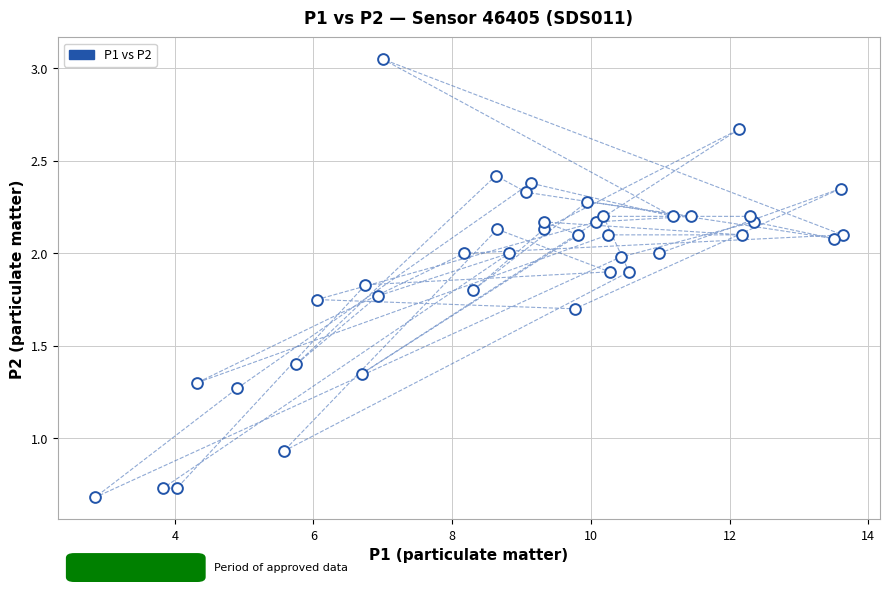

What is the range of X values (max minus min)?

10.8